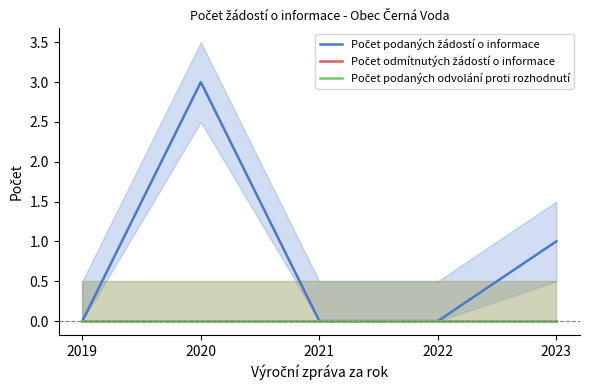

In Počet podaných žádostí o informace, how many points are higher than both neighbors (excluding endpoints)?

1